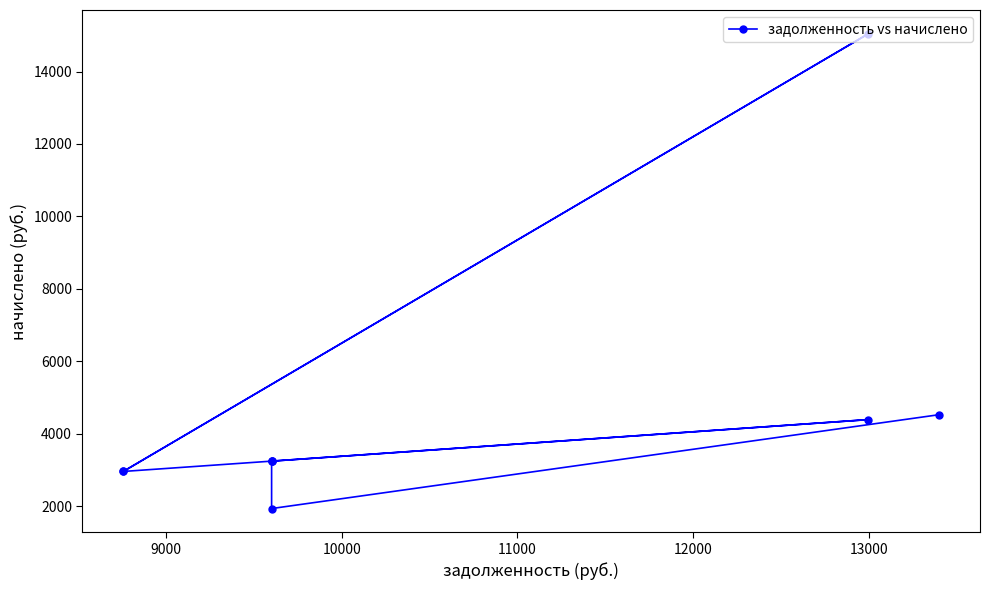

What is the difference between the maximum and minimum values?

13113.8